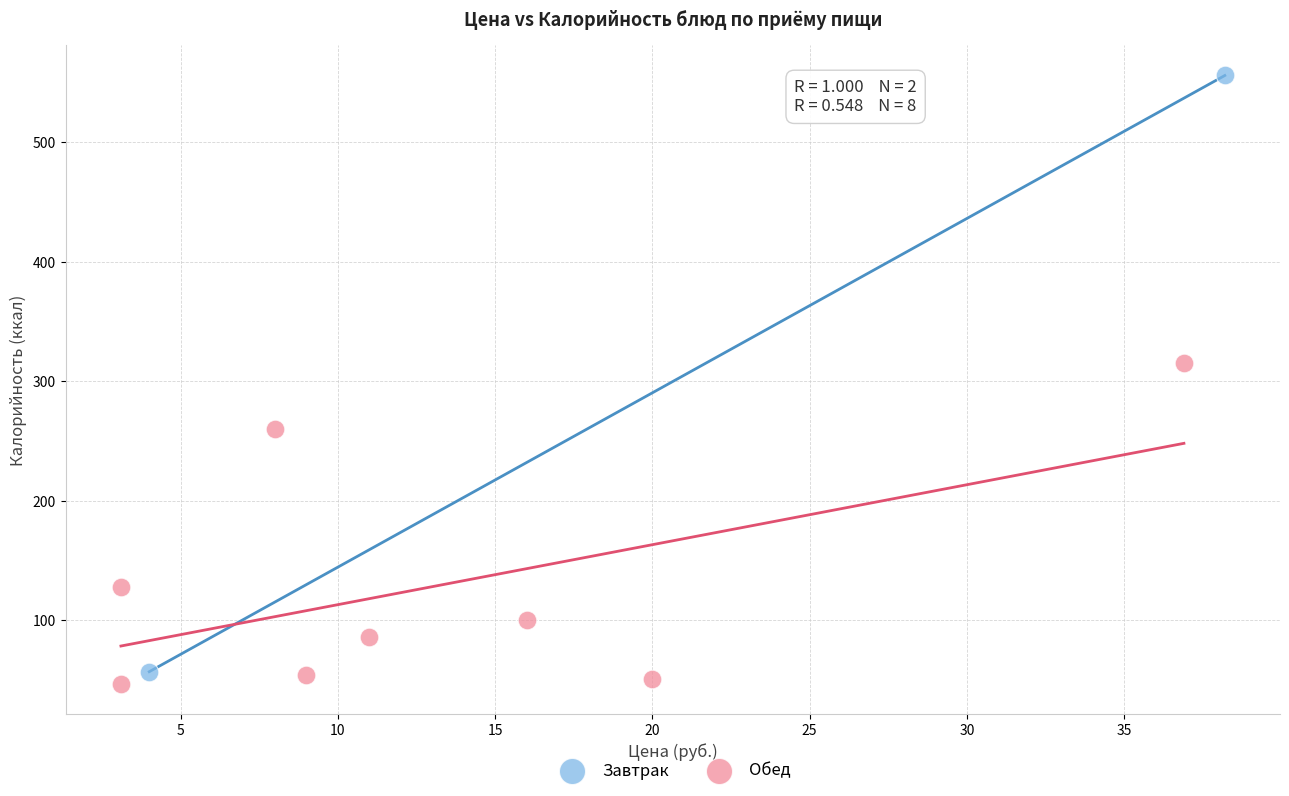

What are all the series names shown in the legend?

Завтрак, Обед